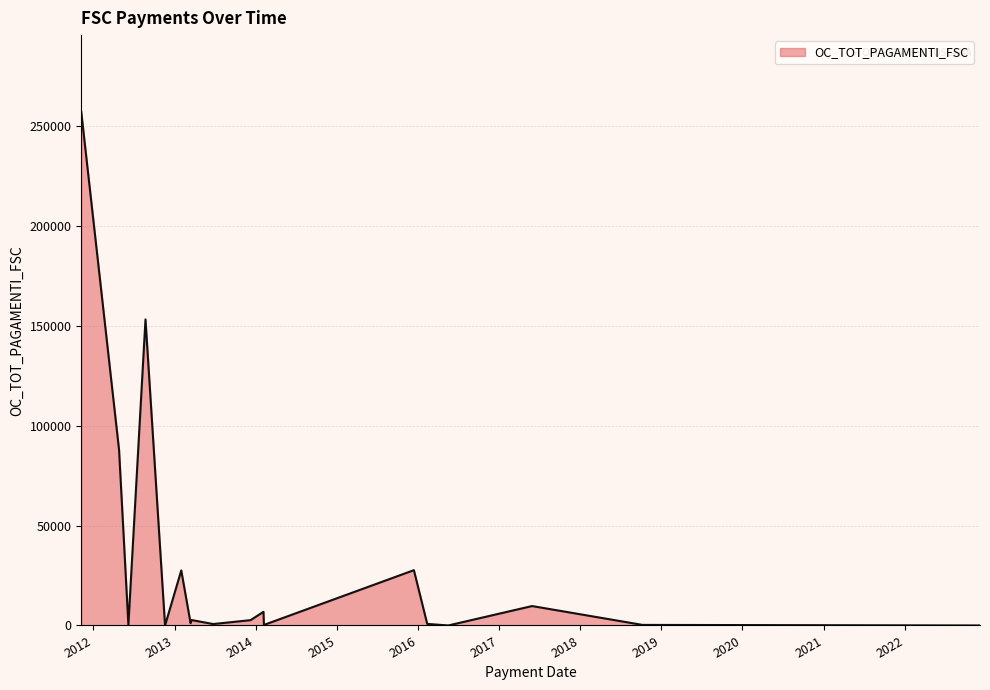

How many points are higher than both their immediate neighbors (excluding endpoints)?

6